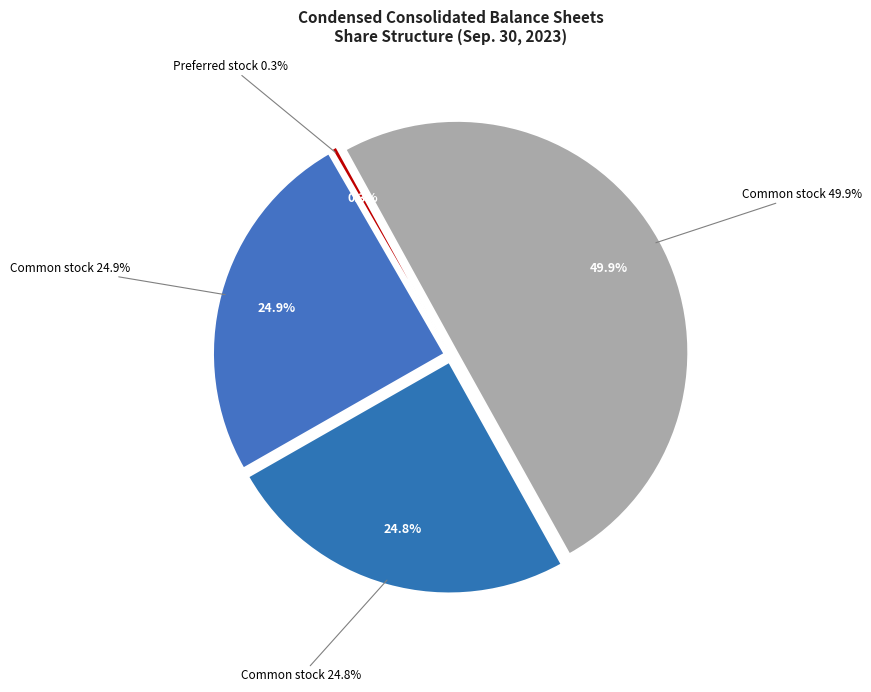

What is the largest slice in the pie chart?

Common stock, shares authorized